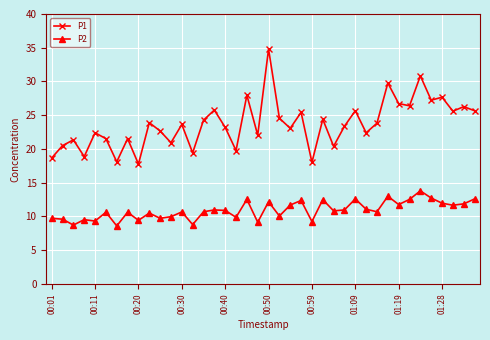

Which series has the largest total across all categories?

P1